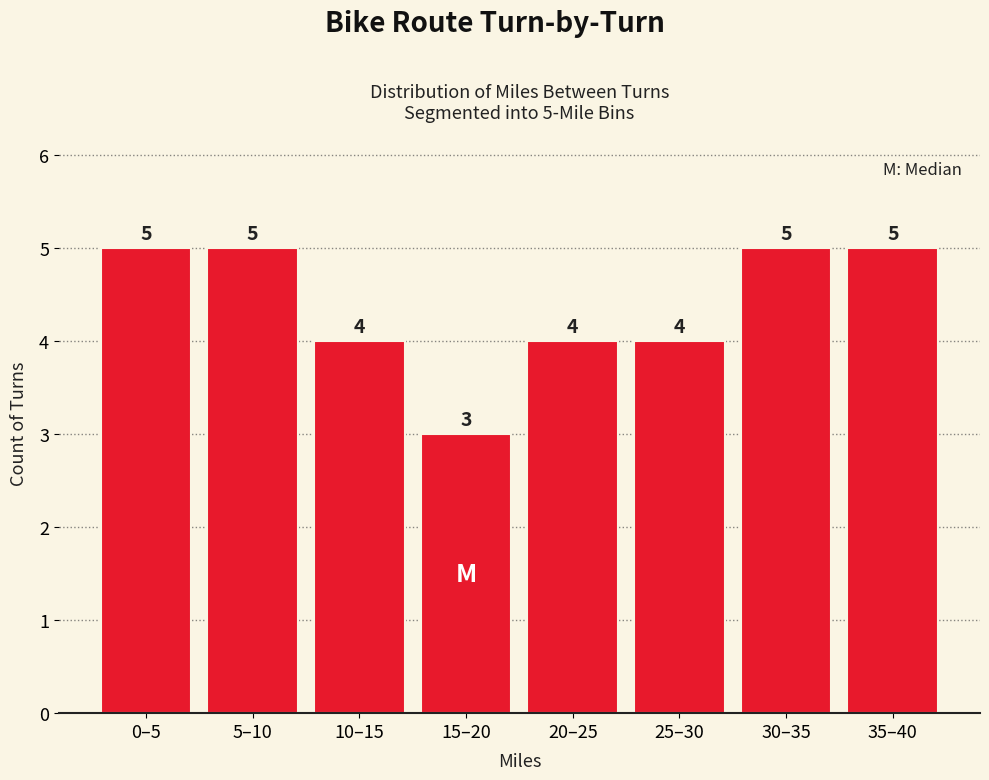

Reading right to left, what are all the values shown in this chart?

35–40=5	30–35=5	25–30=4	20–25=4	15–20=3	10–15=4	5–10=5	0–5=5